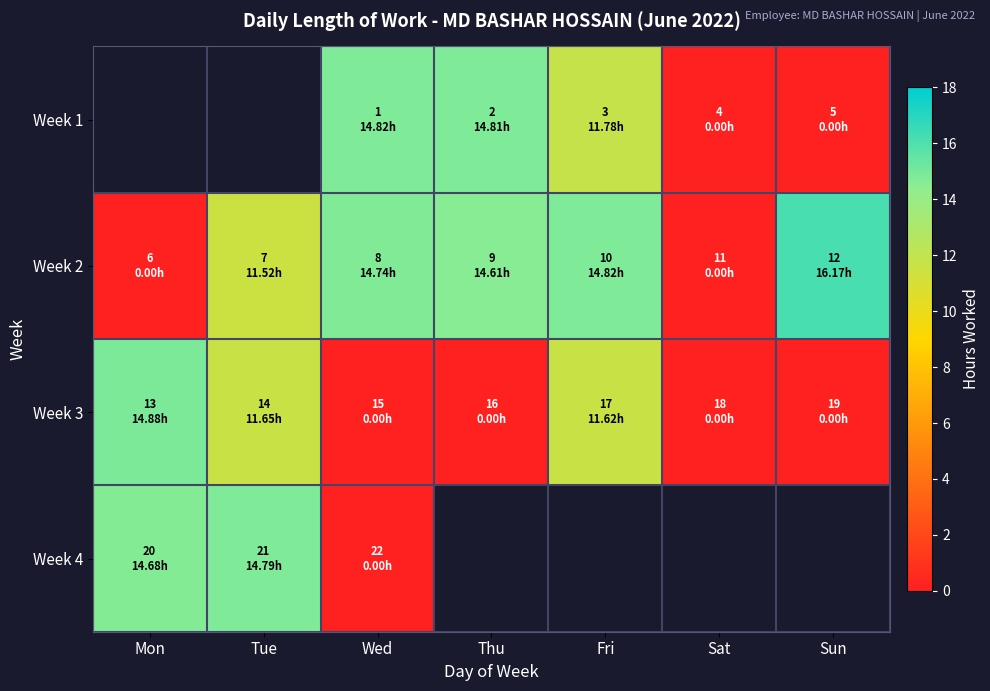

What value does the Week 2 series have at Thu?

14.6